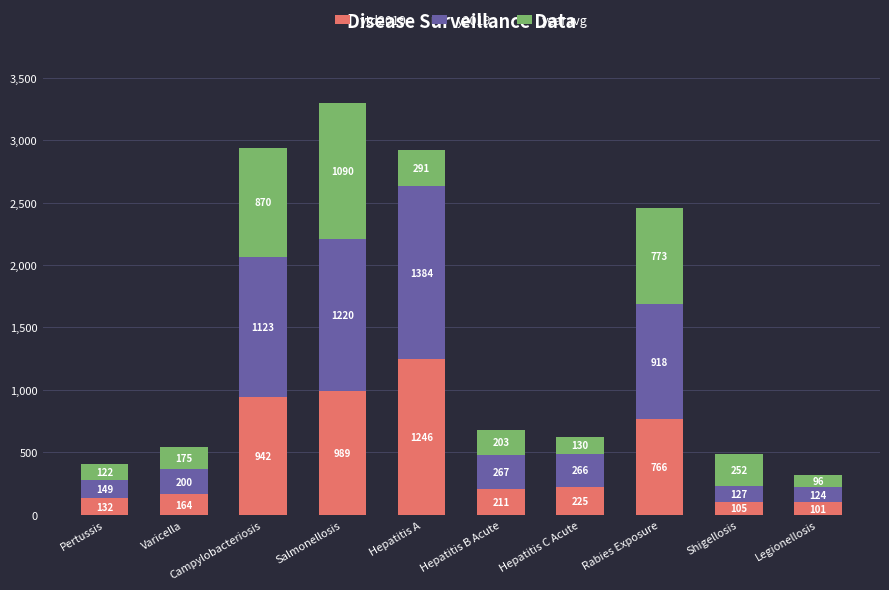

What is the minimum value for ytd2019?

101.0